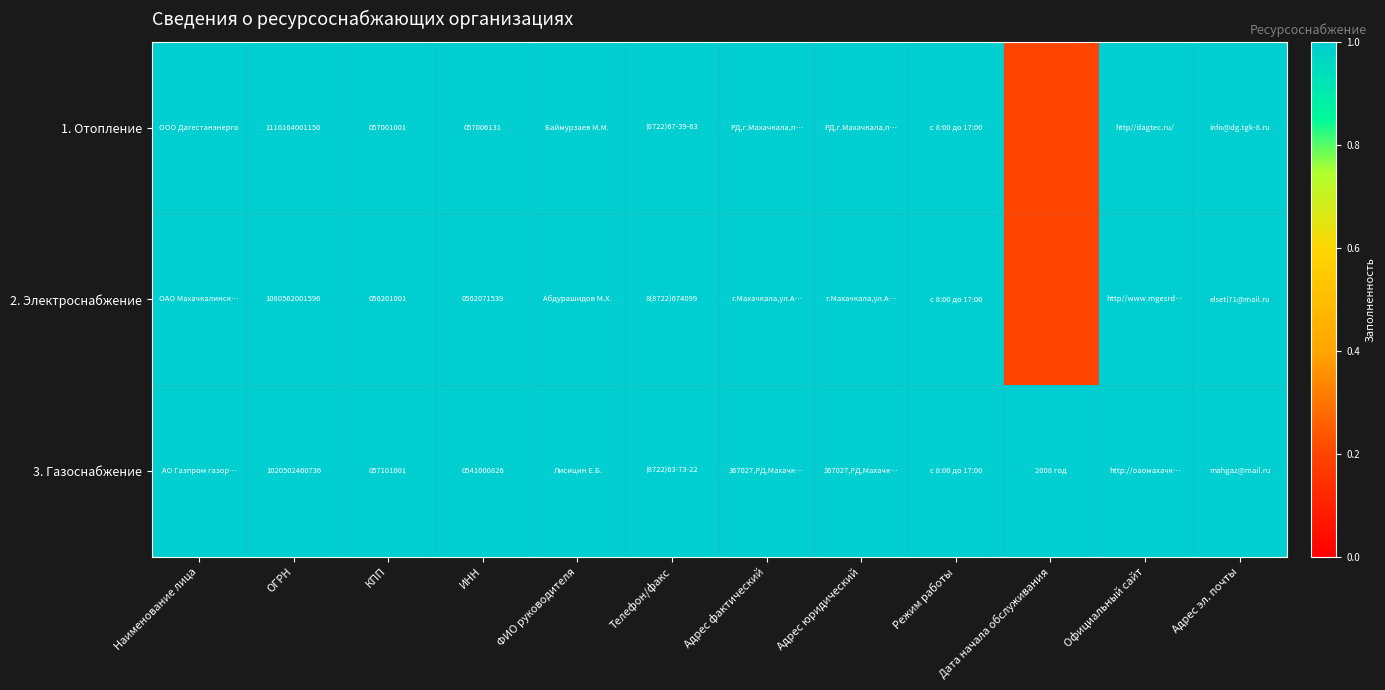

The 1. Отопление series shows 1116164001150.0 at ОГРН. True or false?

True